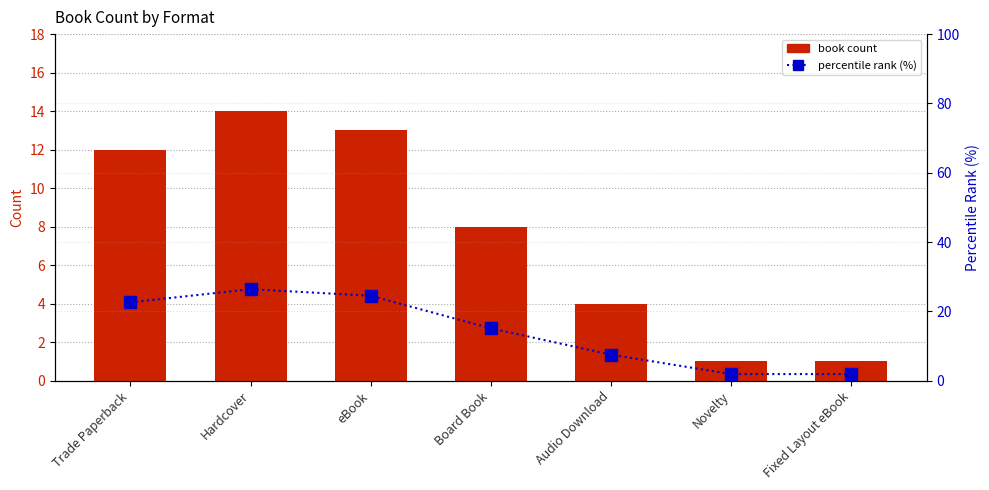

Which series has the largest total across all categories?

percentile rank (%)